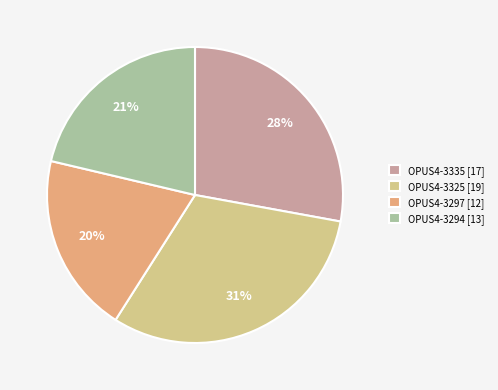

Does OPUS4-3297 represent more than half of the total?

No